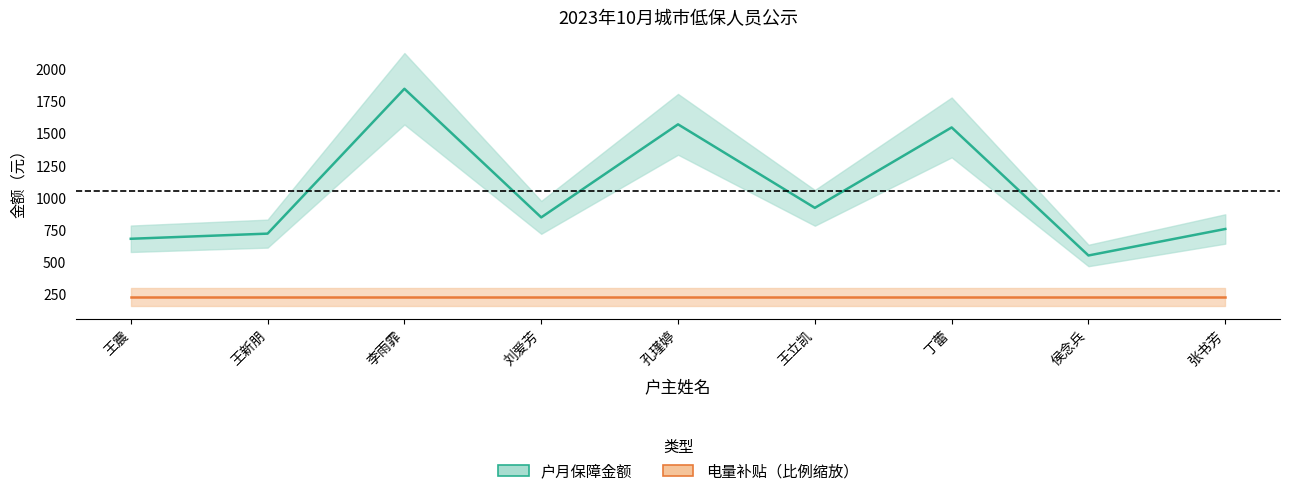

Rank the categories by value from highest to lowest.

李雨霏, 孔瑾婷, 丁蕾, 王立凯, 刘爱芳, 张书芳, 王新朋, 王震, 侯念兵